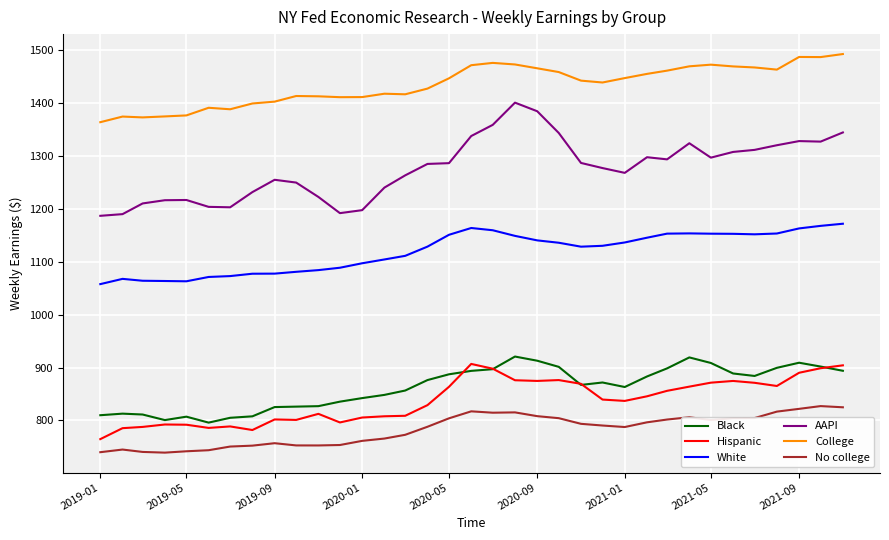

Does the chart display data point markers on the line(s)?

No